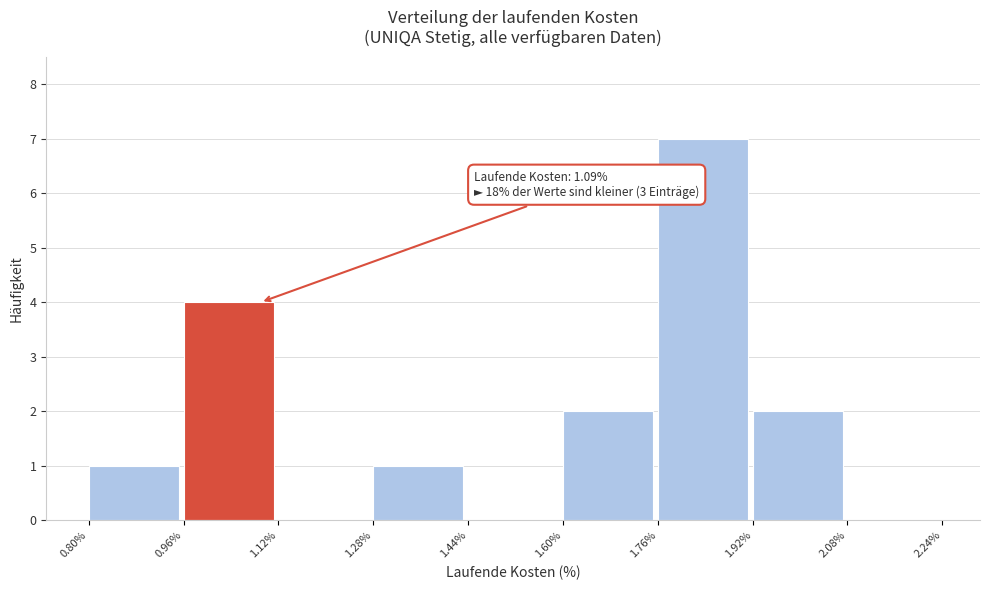

Which range on the x-axis has the tallest bar?

1.76% to 1.92%